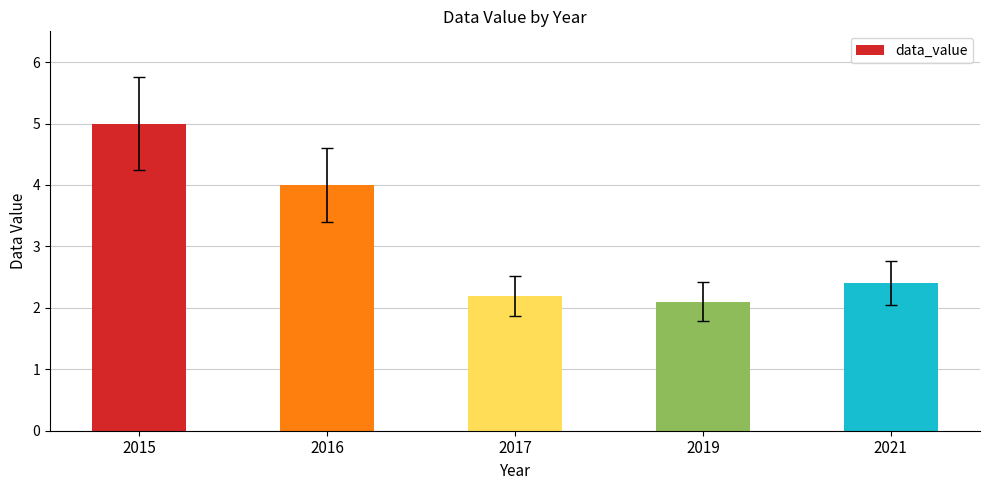

What is the difference between the second highest and second lowest values?

1.8